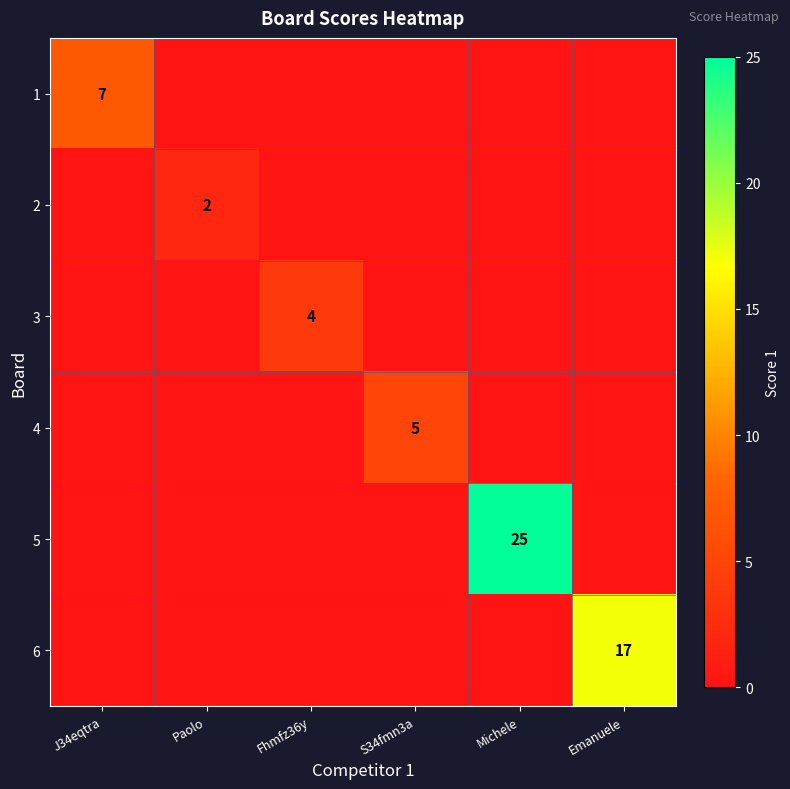

At how many categories does at least one series exceed 16?

2